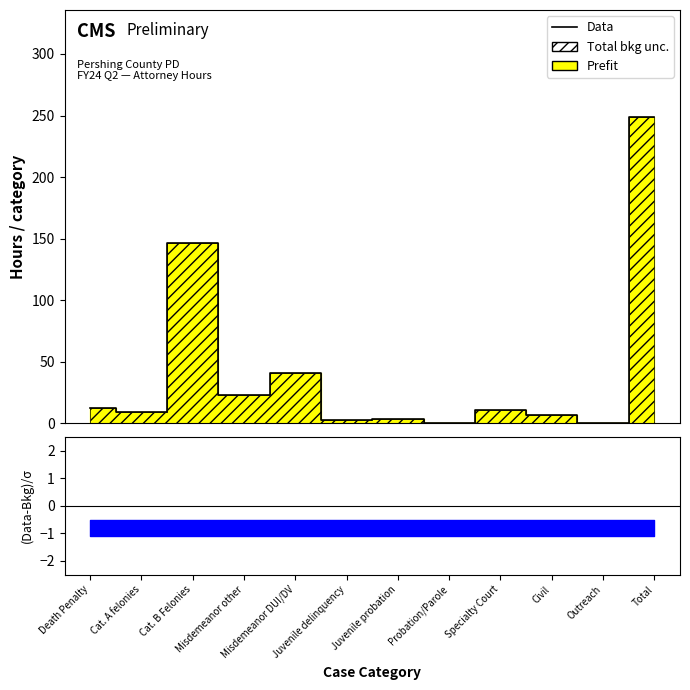

What is the ratio of the value at Juvenile probation to the value at Death Penalty?

0.3